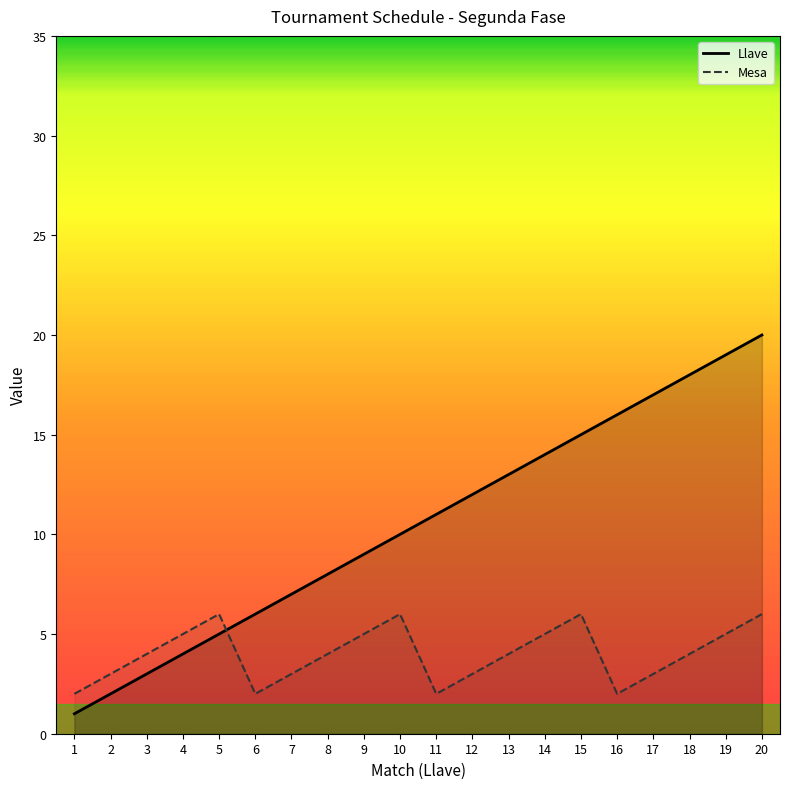

List the labels in order of Llave value, smallest first.

1, 2, 3, 4, 5, 6, 7, 8, 9, 10, 11, 12, 13, 14, 15, 16, 17, 18, 19, 20